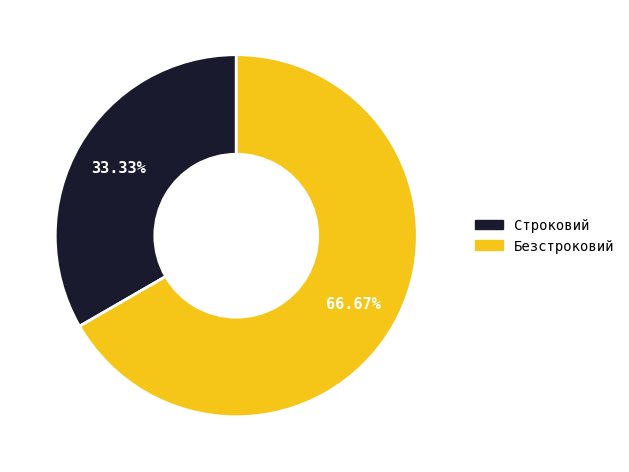

To the nearest percent, what percentage of the pie is Строковий?

33%